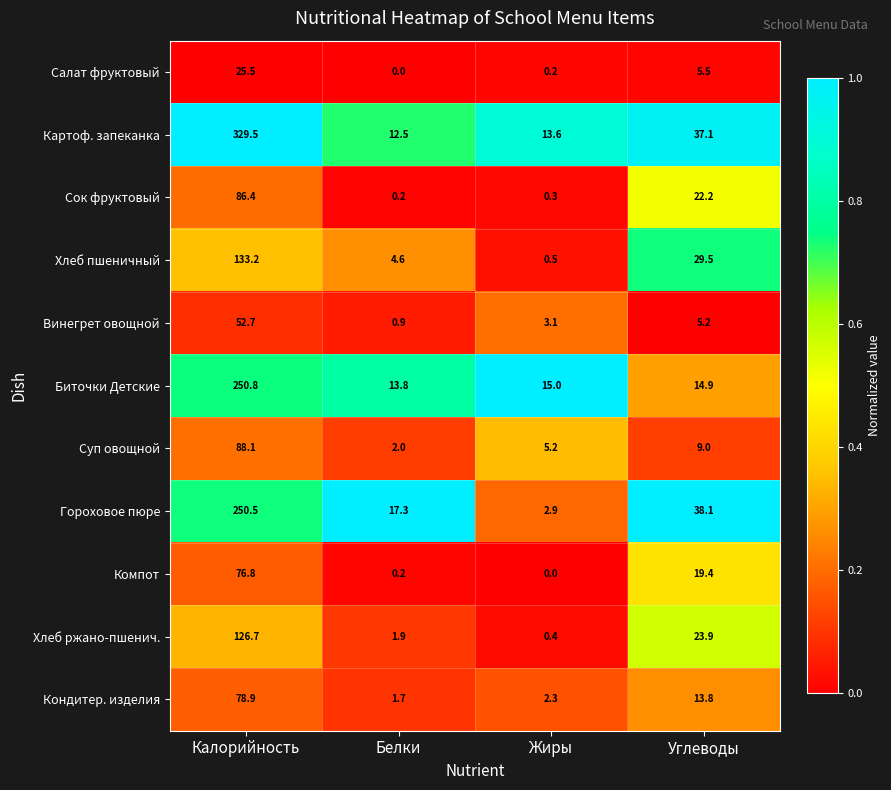

Is the value of Салат фруктовый at Калорийность greater than the value of Картоф. запеканка at Жиры?

Yes